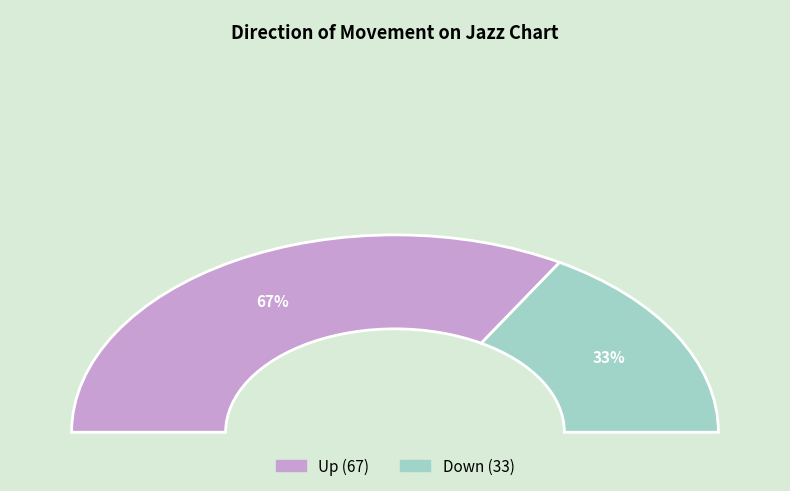

To the nearest percent, what portion does down represent?

33%